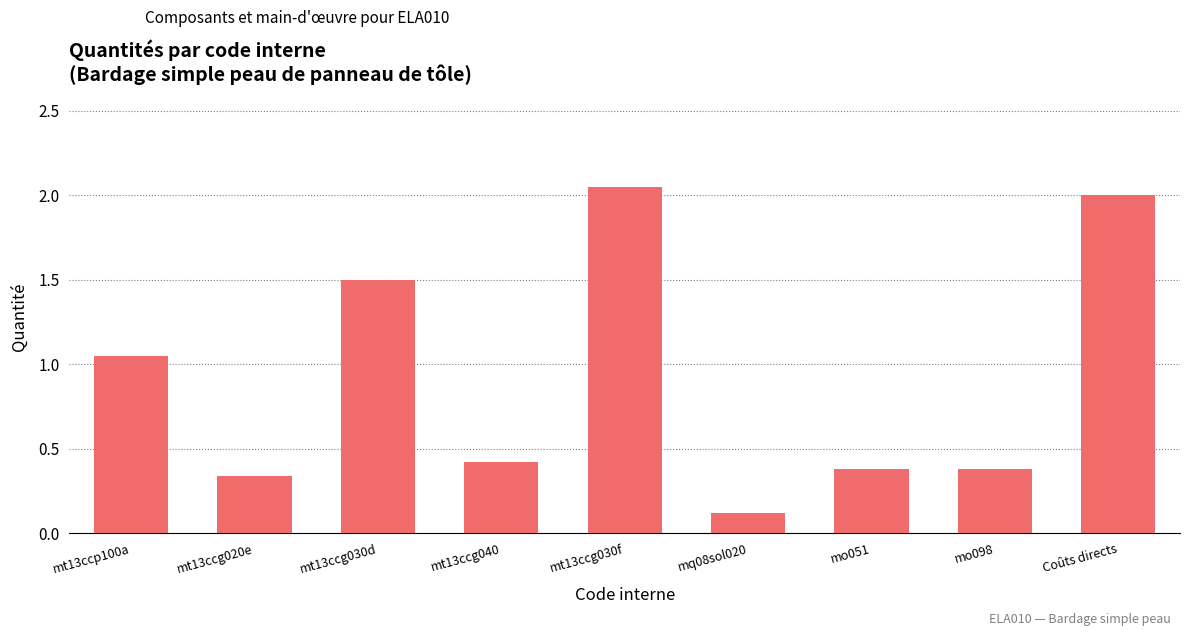

Which label corresponds to the smallest value in the chart?

mq08sol020